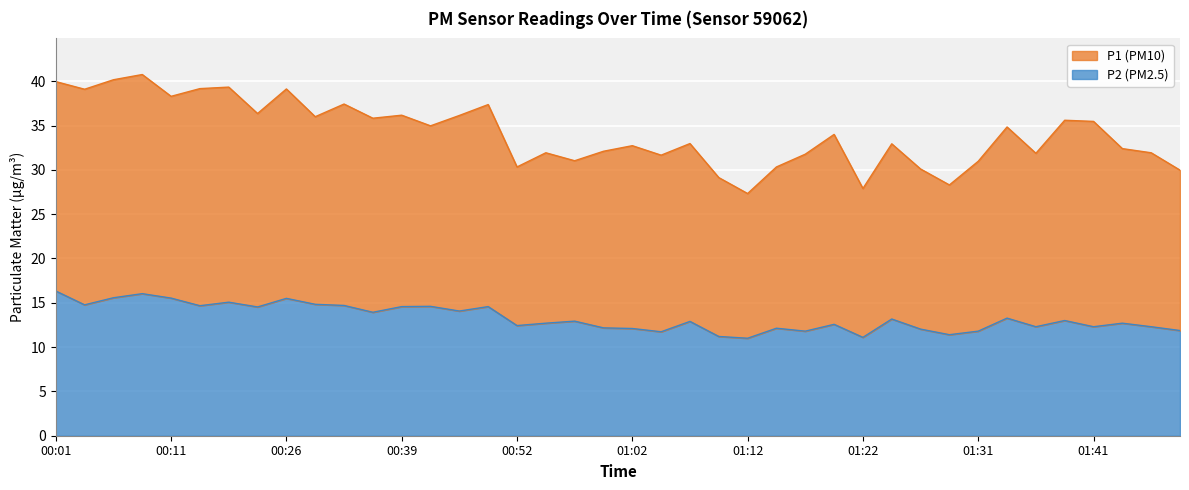

What is the smallest value displayed?

11.0